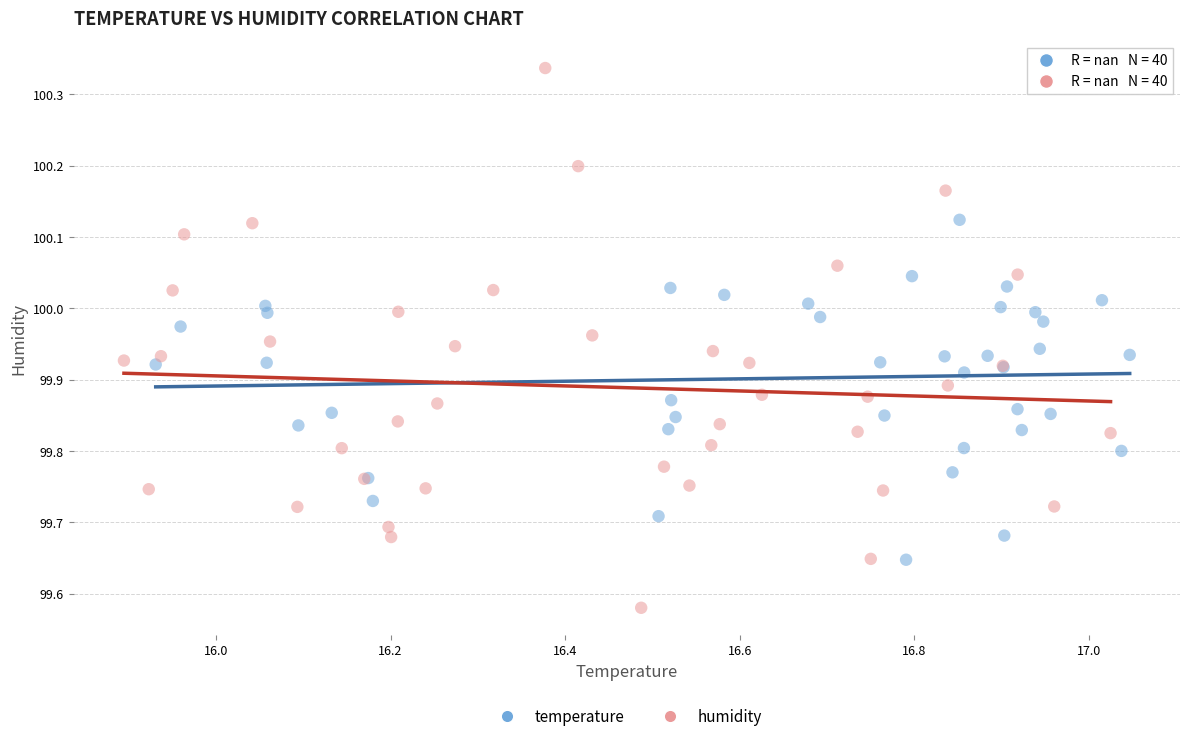

What are all the series names shown in the legend?

temperature, humidity